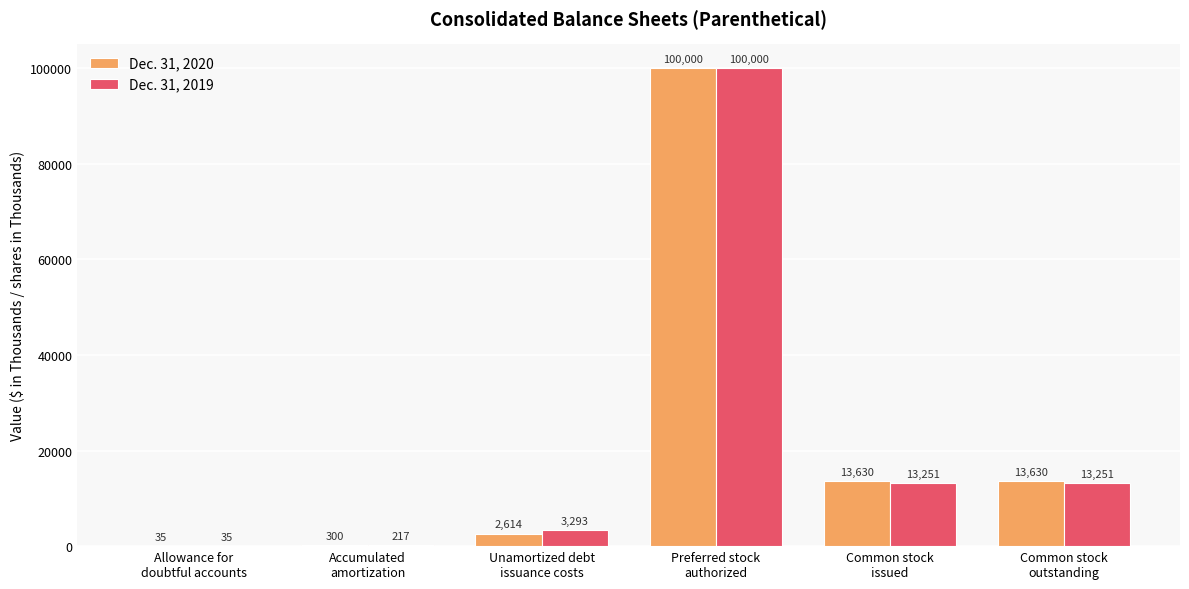

What is the maximum value for Dec. 31, 2020?

100000